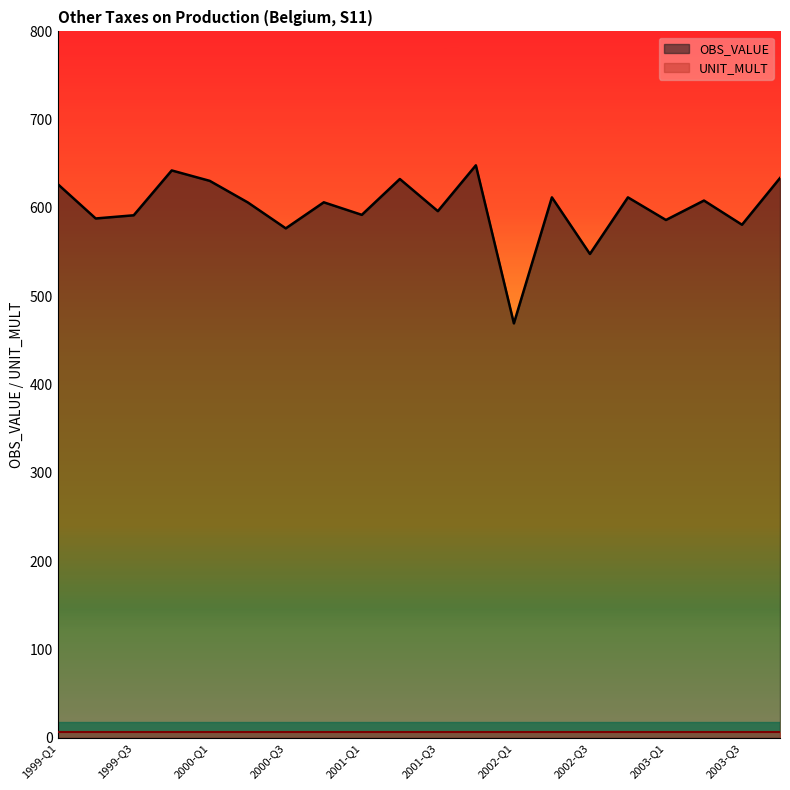

What position from the right is 2003-Q4?

1